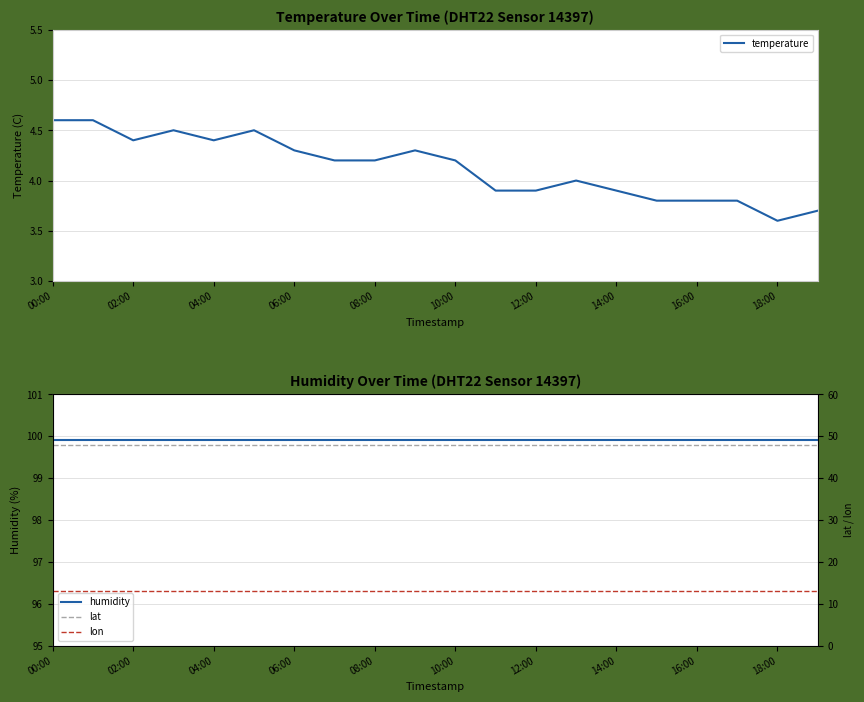

What is the lowest value of the temperature series?

3.6